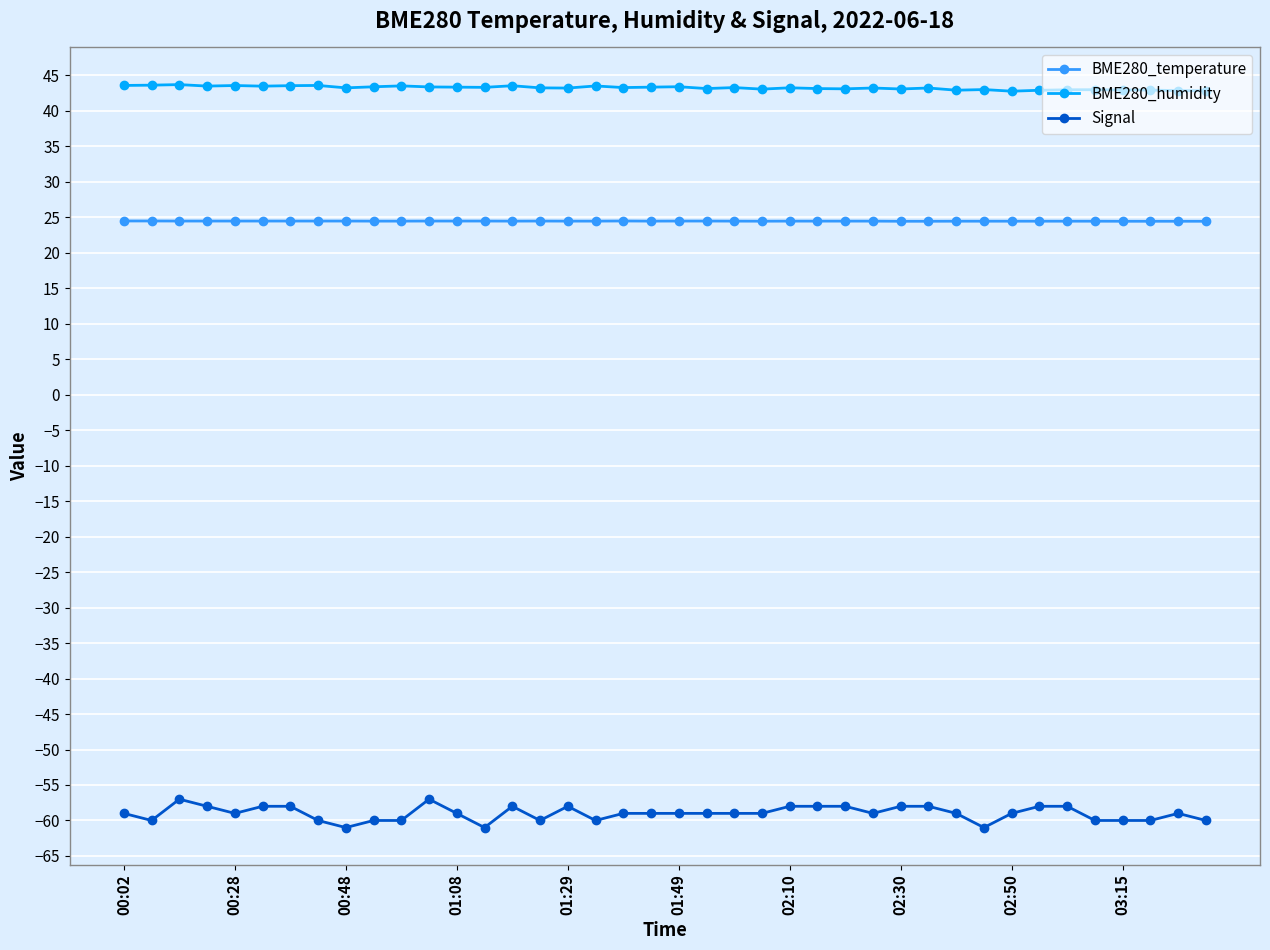

What is the lowest value of the Signal series?

-61.0